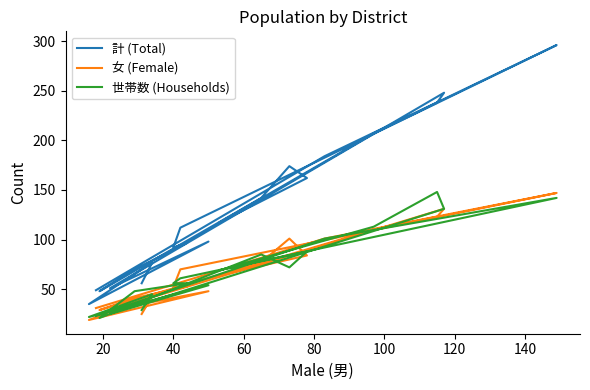

Reading left to right, transcribe all the data shown in this chart.

計 (Total): 56	77	35	98	51	248	238	207	117	162	174	142	48	70	97	92	112	296	184	49
女 (Female): 25	43	19	48	29	131	123	110	64	84	101	77	29	41	53	52	70	147	101	31
世帯数 (Households): 29	45	22	54	25	131	148	113	69	88	72	85	21	48	56	56	61	142	101	23